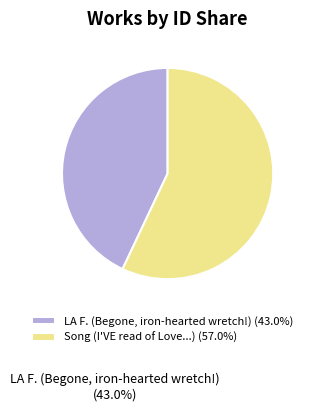

How many segments does this pie chart have?

2